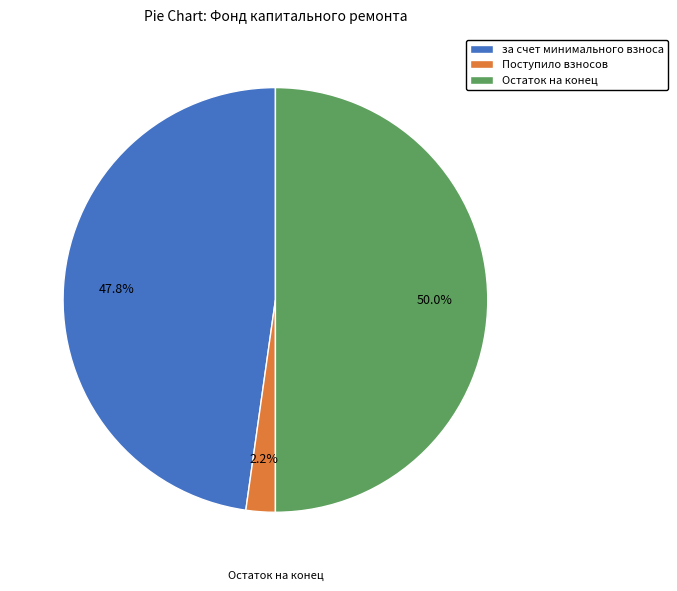

What is the smallest slice in the pie chart?

Поступило взносов